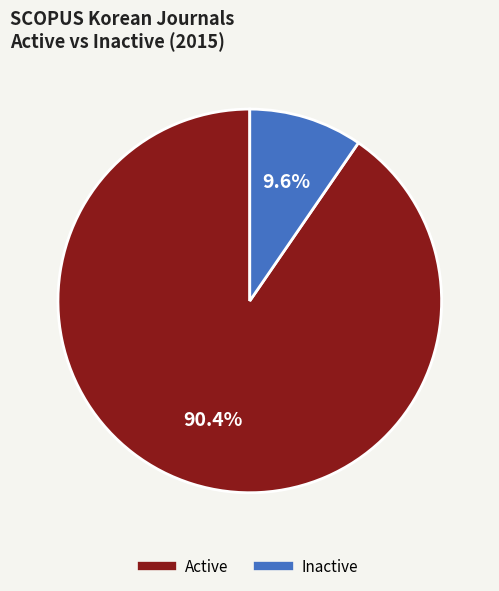

Between Active and Inactive, which is larger?

Active